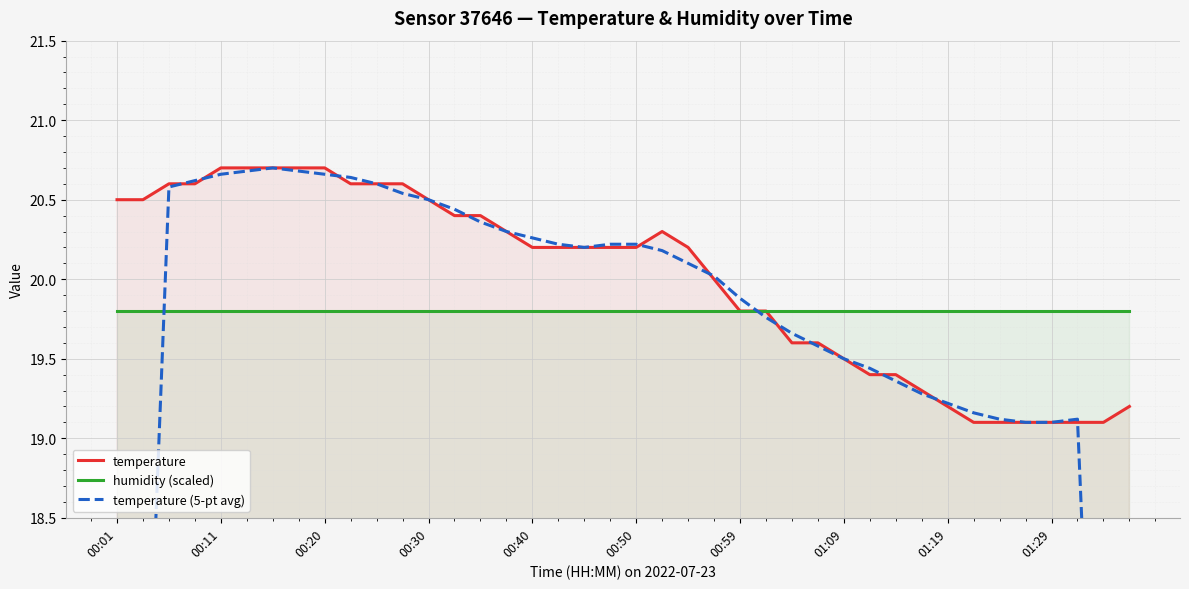

What is the lowest value of the humidity (scaled) series?

19.8